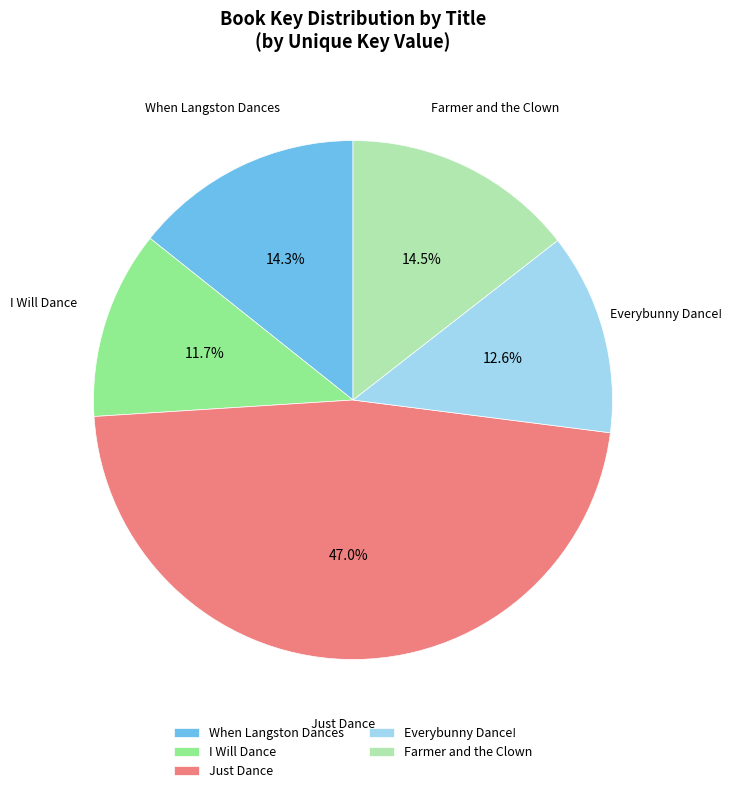

Which has a higher value, When Langston Dances or Just Dance?

Just Dance